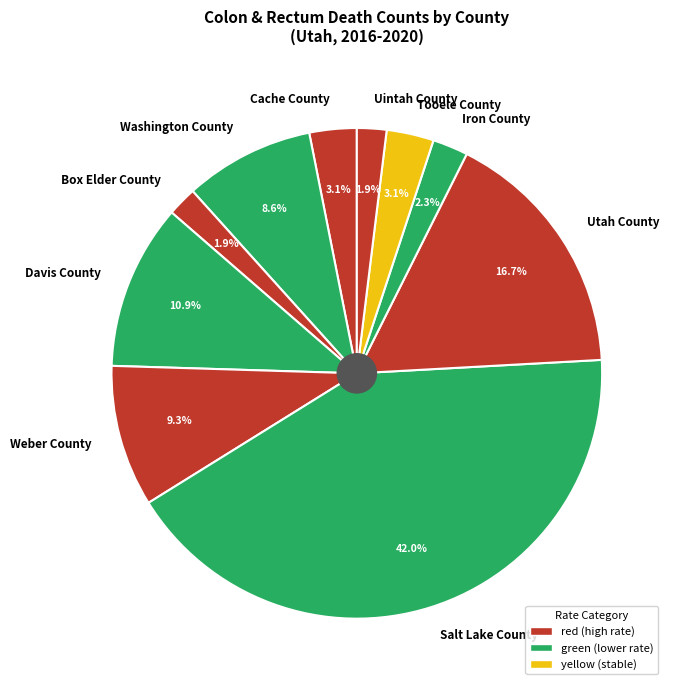

The Davis County slice represents 1% of the pie. True or false?

False